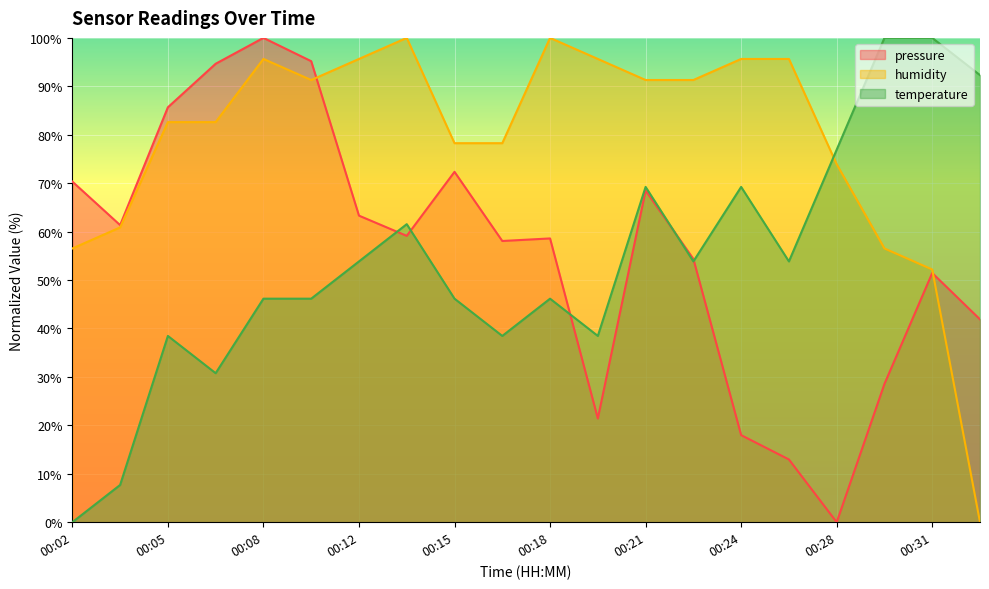

What is the highest value of the pressure series?

100.0